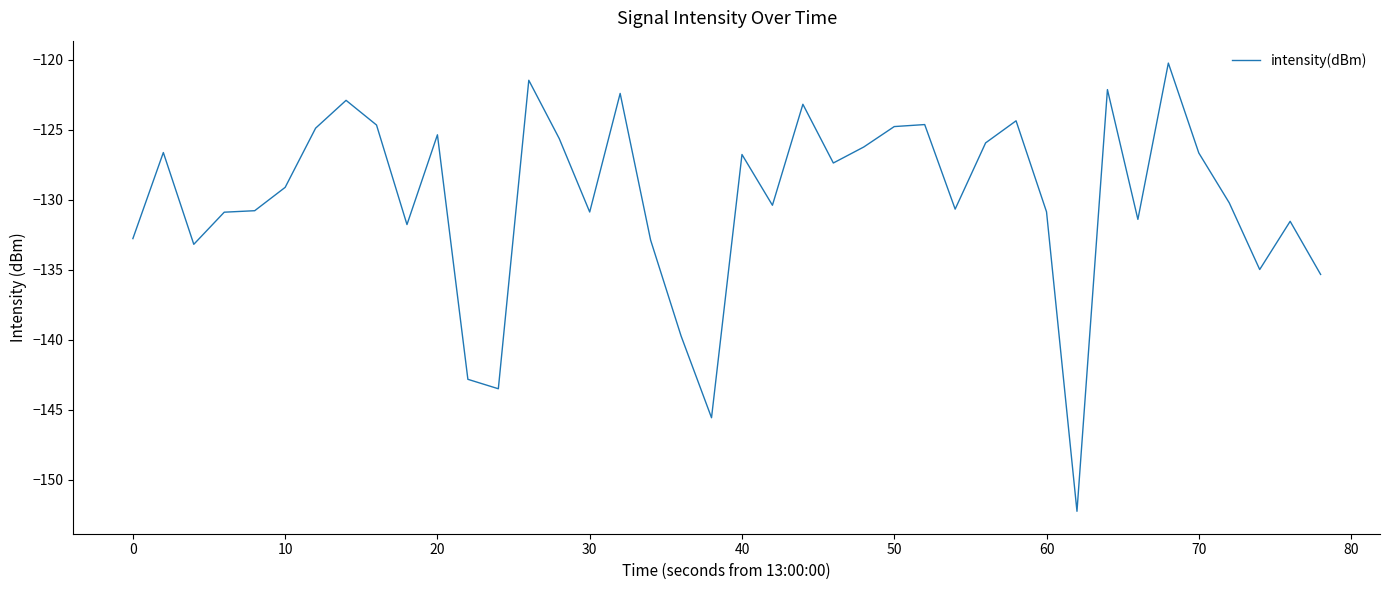

What is the difference between the maximum and minimum values?

32.0